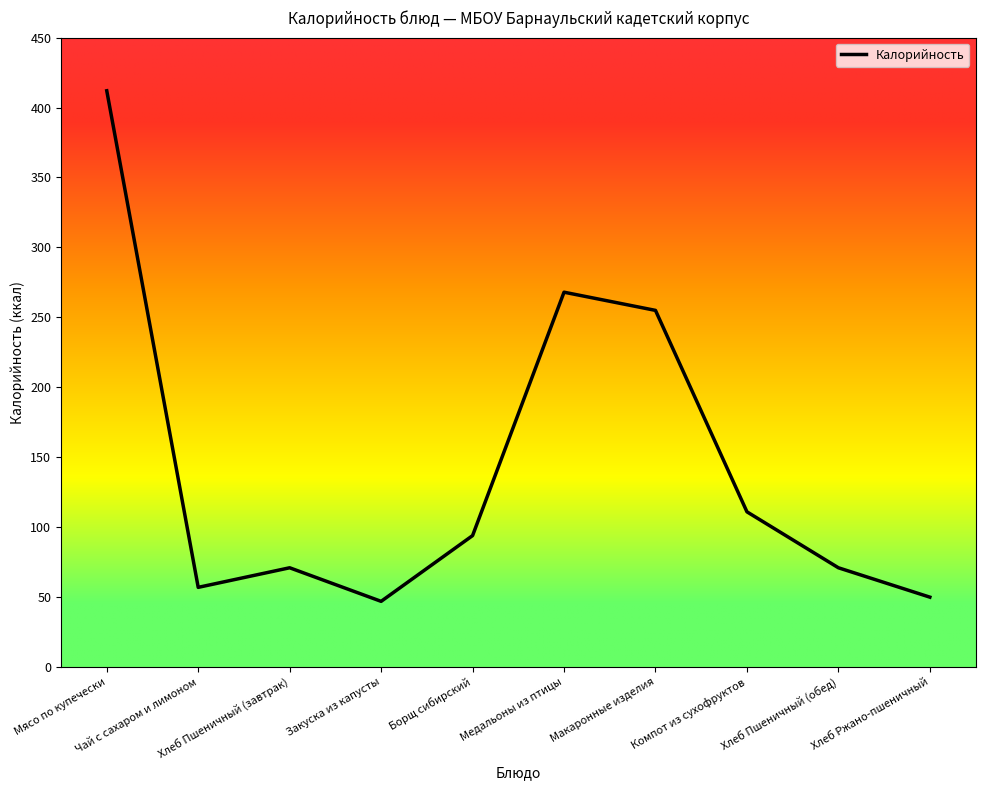

What is the maximum value shown in the chart?

412